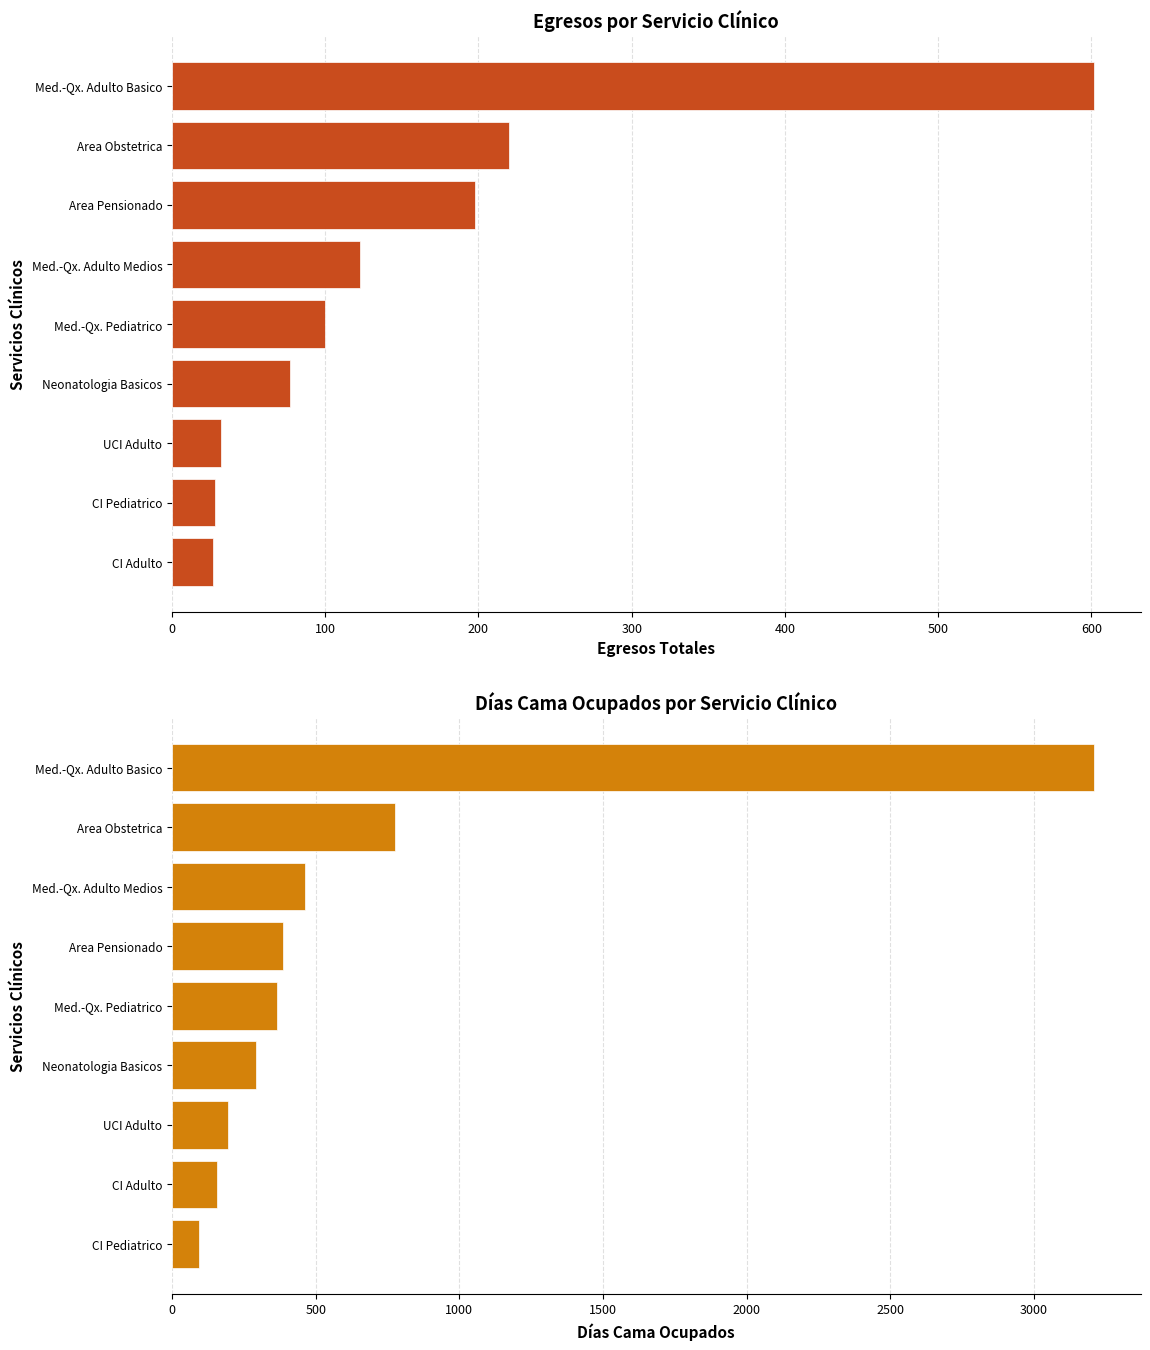

How many data points in Egresos Total are above 100?

4